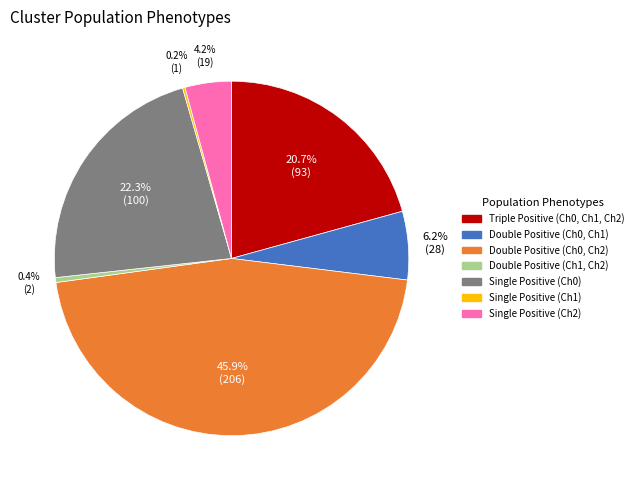

Which category has the biggest portion of the pie?

Double Positive (Ch0, Ch2)